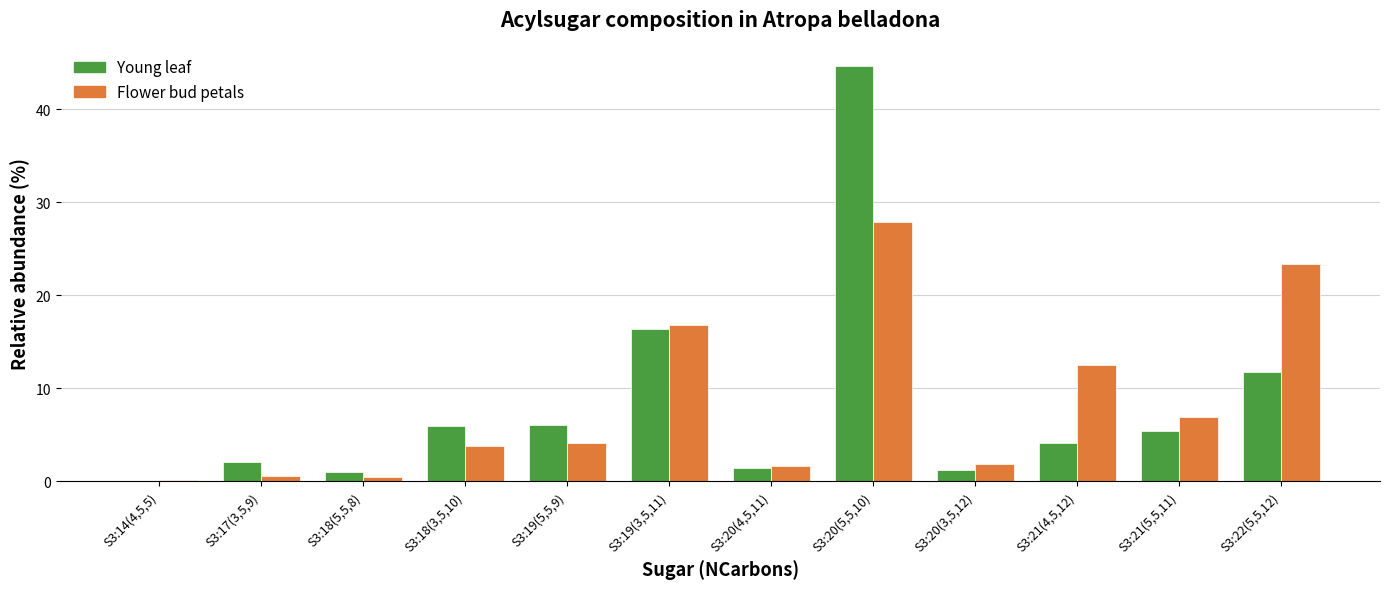

How many categories are shown in the chart?

12